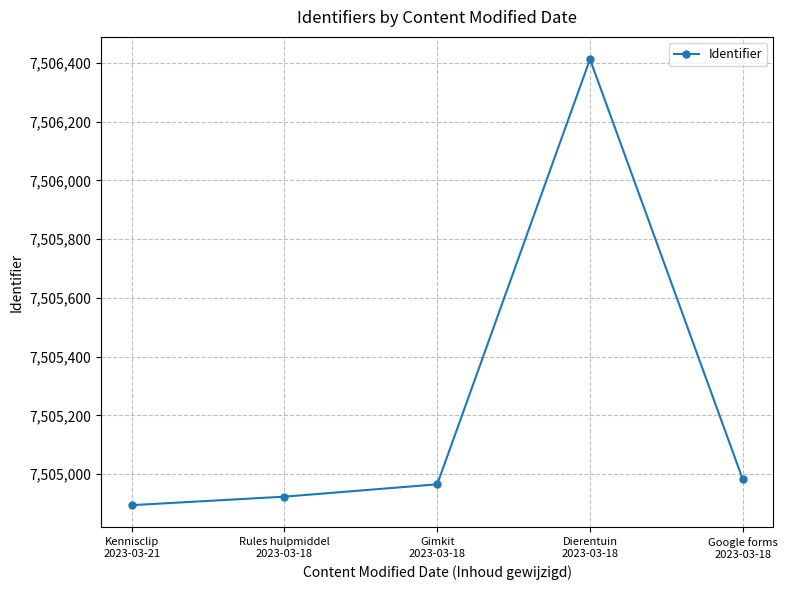

Read the value at Kennisclip
2023-03-21, to the nearest 10.

7504890